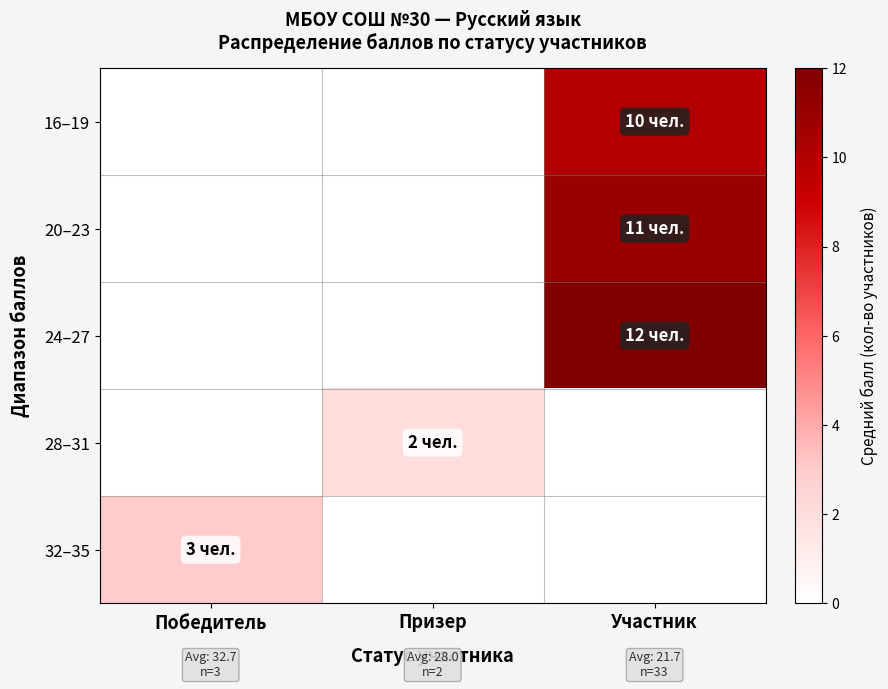

At how many categories does at least one series exceed 10?

1